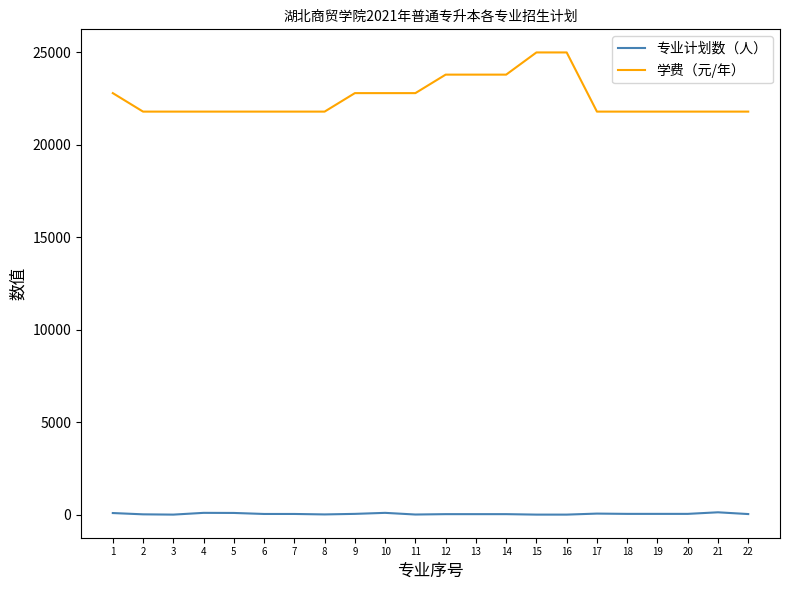

How many values in the 专业计划数（人） series are below 40?

10